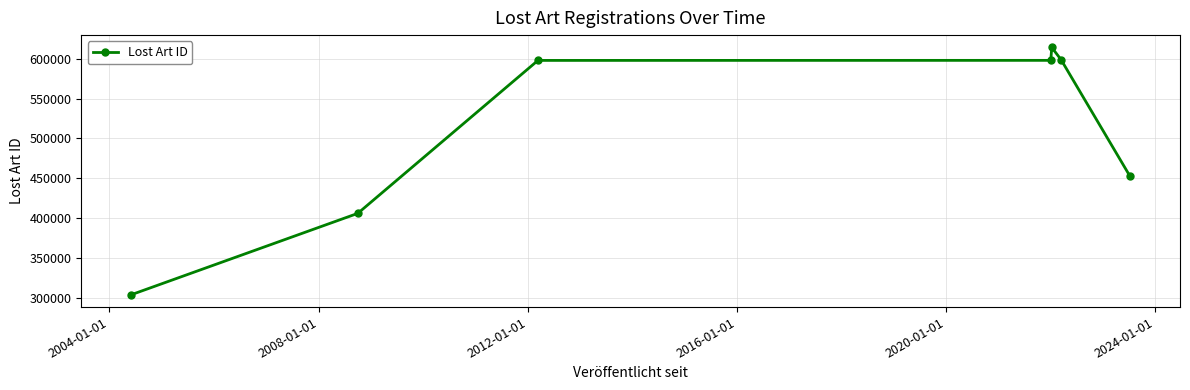

What is the average value?

510223